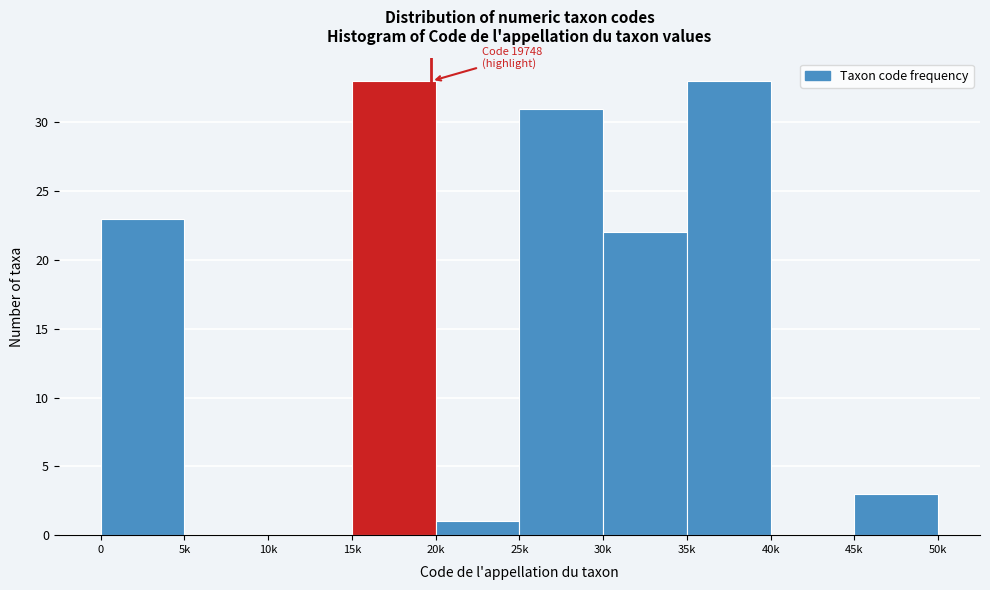

Reading left to right, list all the values displayed in this chart.

0=23	5k=0	10k=0	15k=33	20k=1	25k=31	30k=22	35k=33	40k=0	45k=3